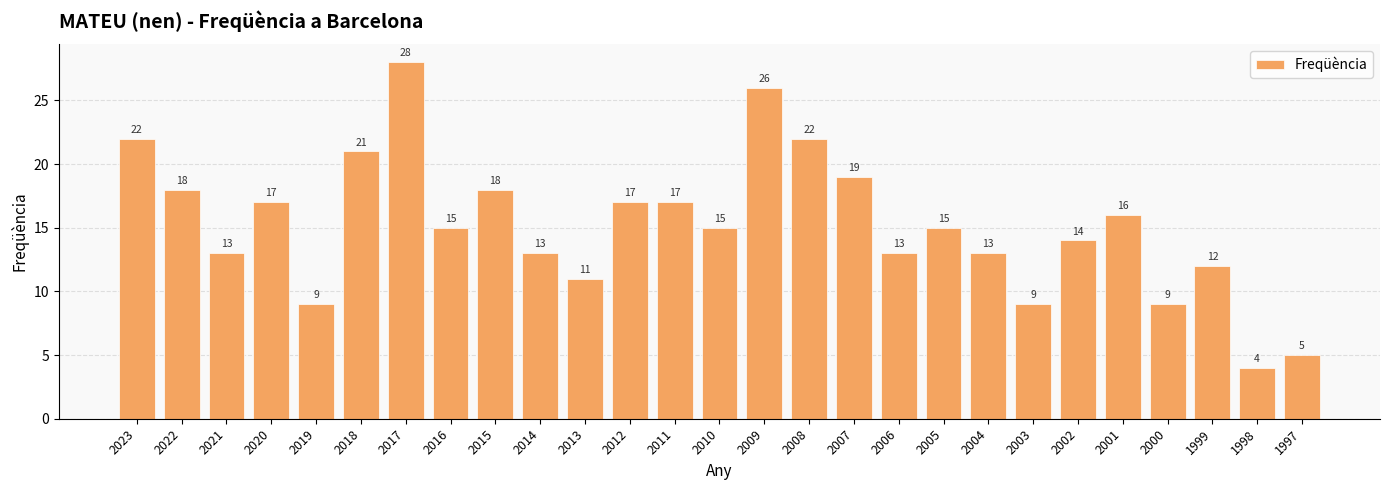

What is the value of the 19th bar from the left?

15